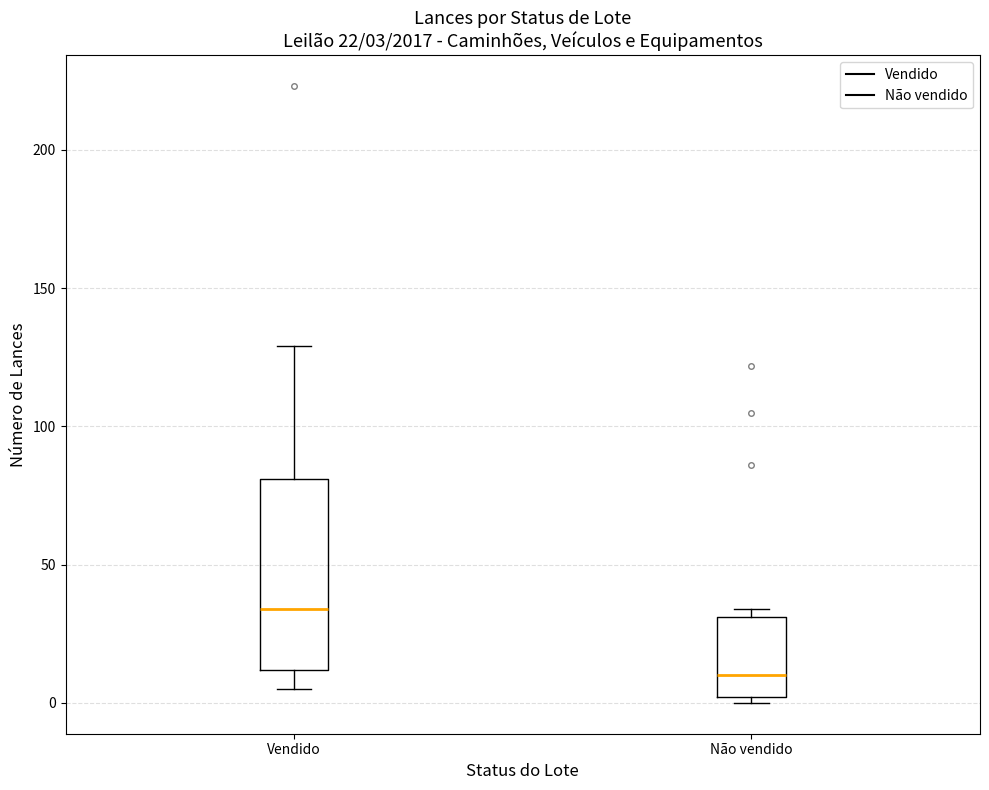

Which box has the highest median line?

Vendido